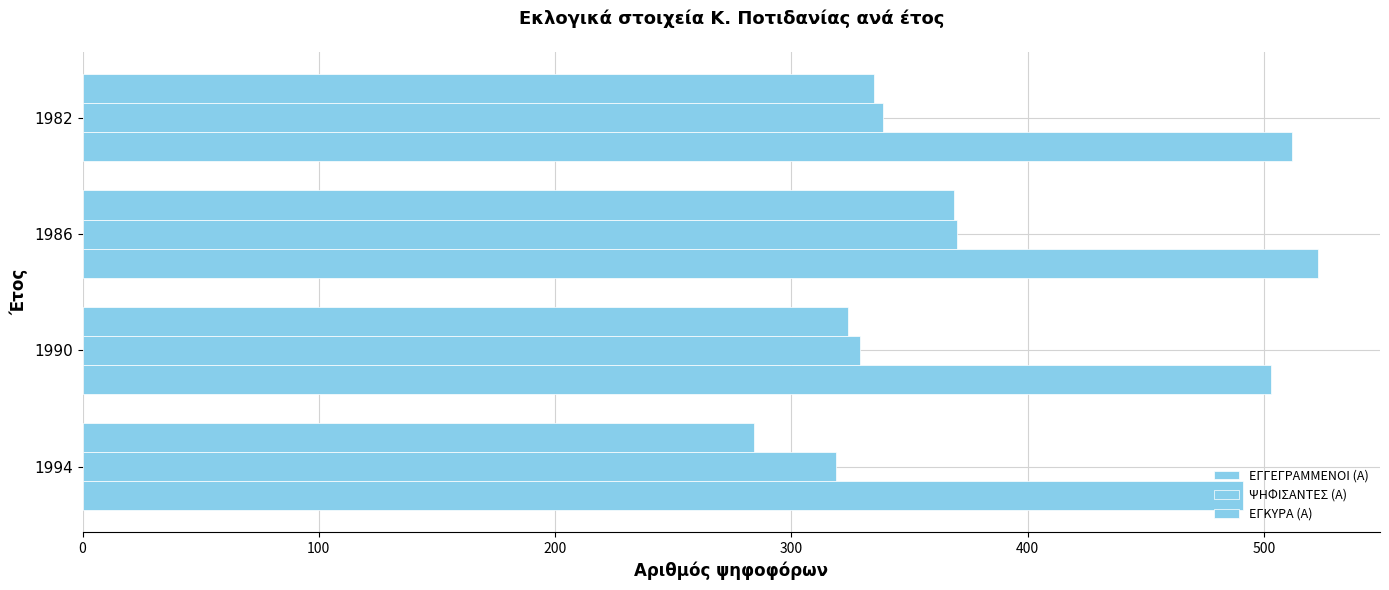

How many data points in ΨΗΦΙΣΑΝΤΕΣ (Α) are less than 339?

2